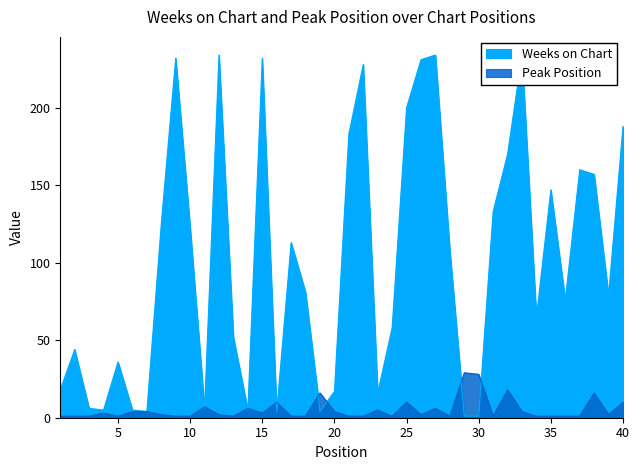

Which series changed the most between 4 and 11?

Peak Position